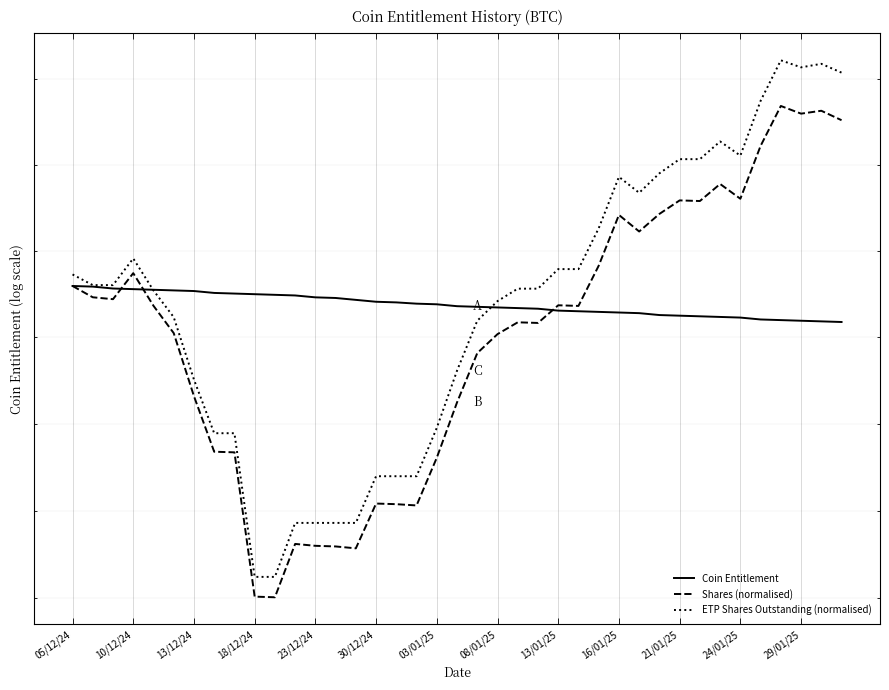

How many lines are shown in the chart?

3